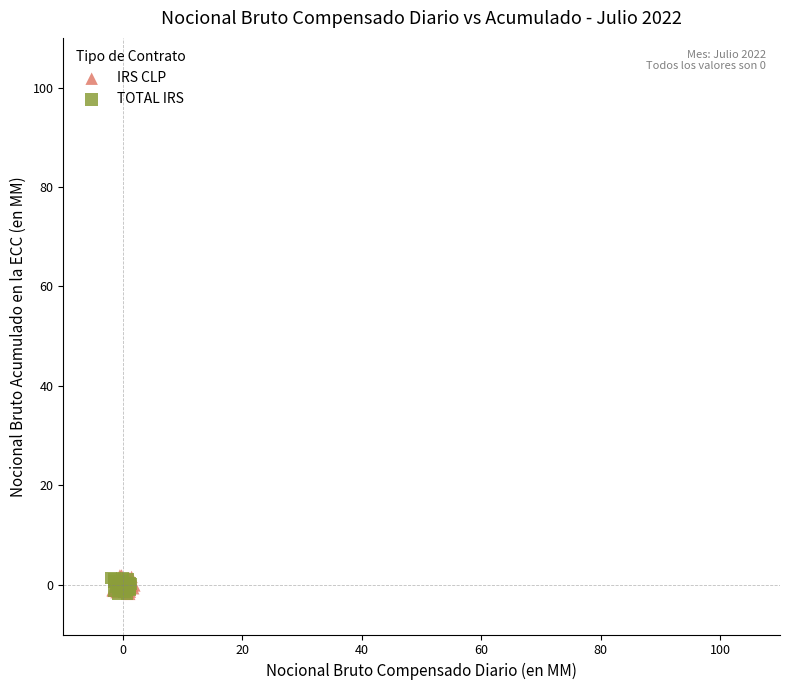

What are all the series names shown in the legend?

IRS CLP, TOTAL IRS